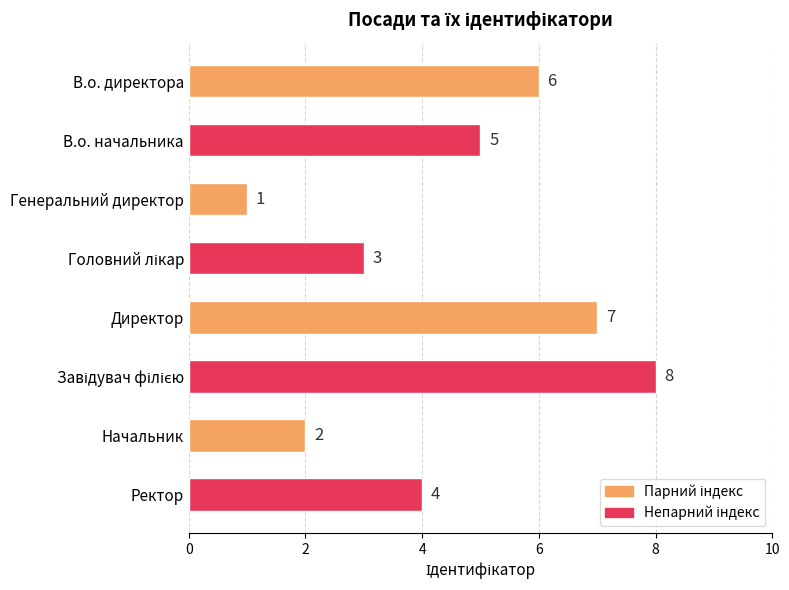

Where is the data nearest to the value 4?

Ректор